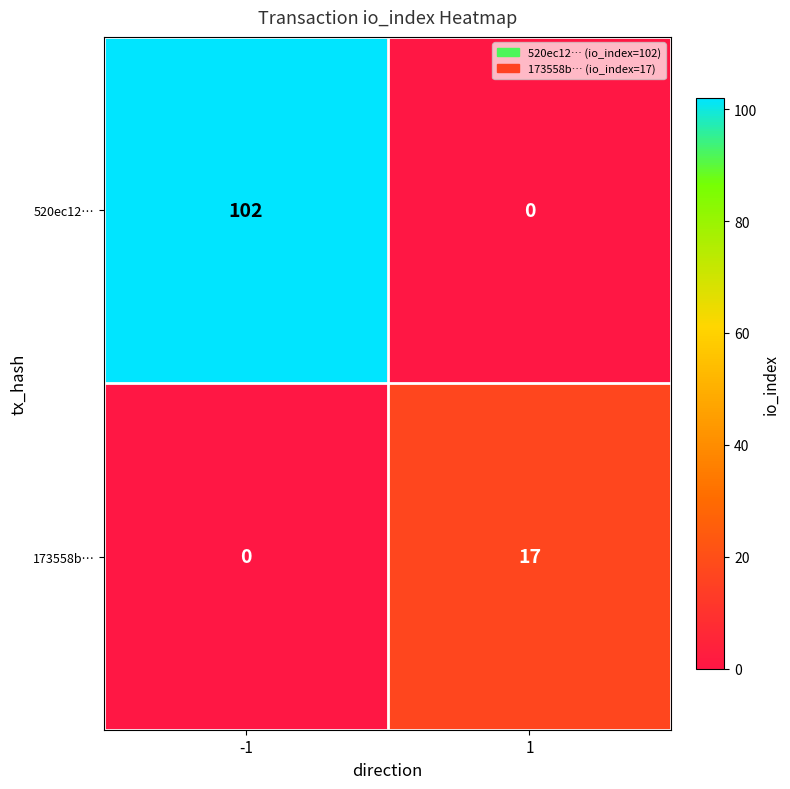

What is the average value of the 520ec12… series?

51